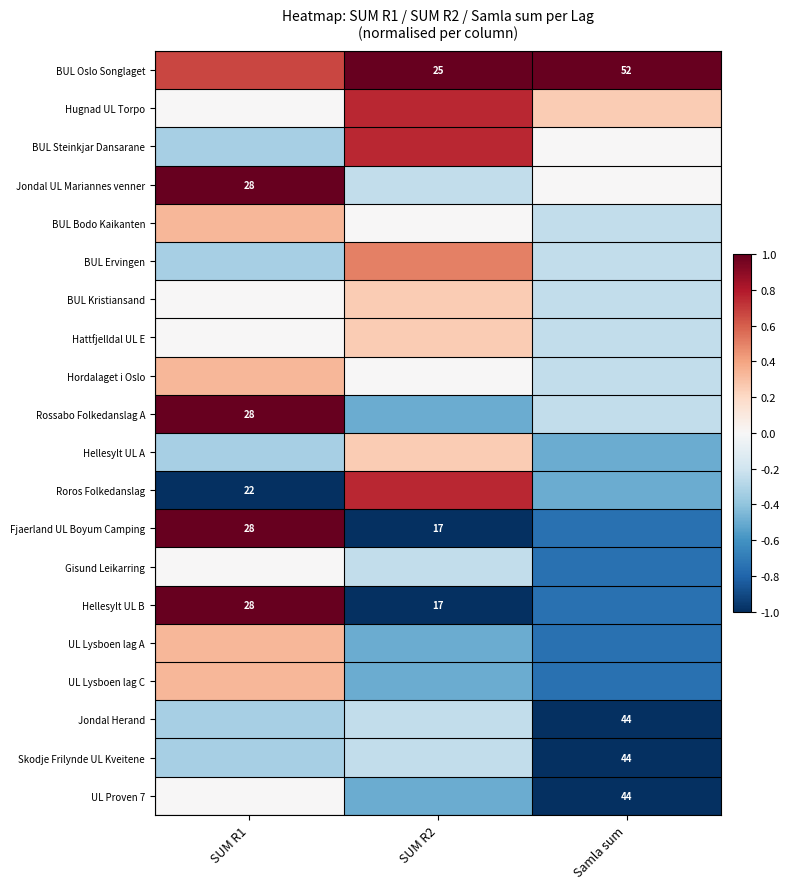

What is the smallest value displayed?

-1.0